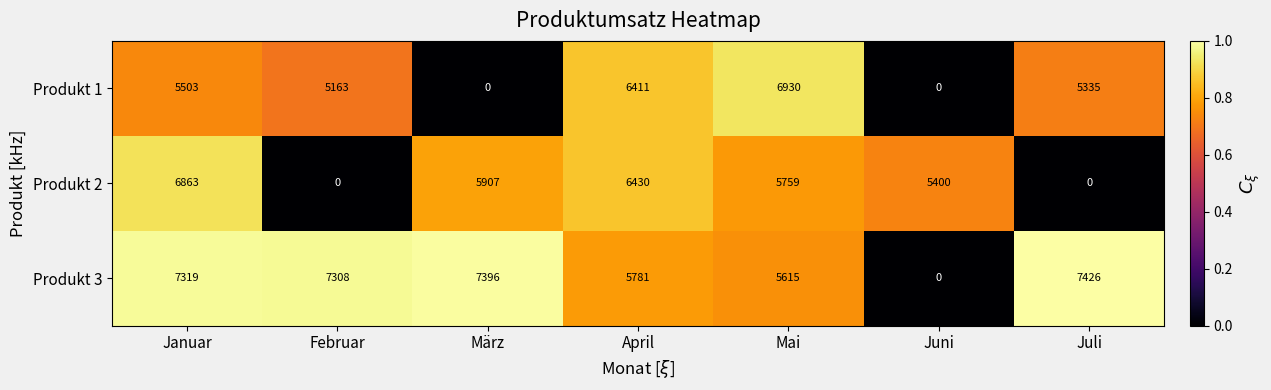

At Januar, list the series in order from smallest to largest.

Produkt 1, Produkt 2, Produkt 3